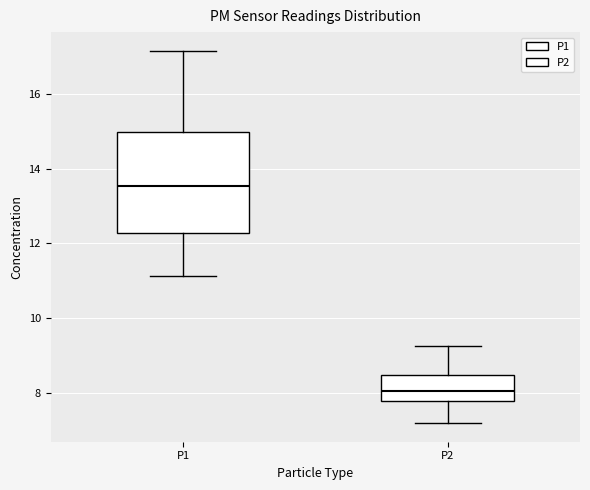

Comparing the boxes themselves (not the whiskers), which one is the tallest?

P1